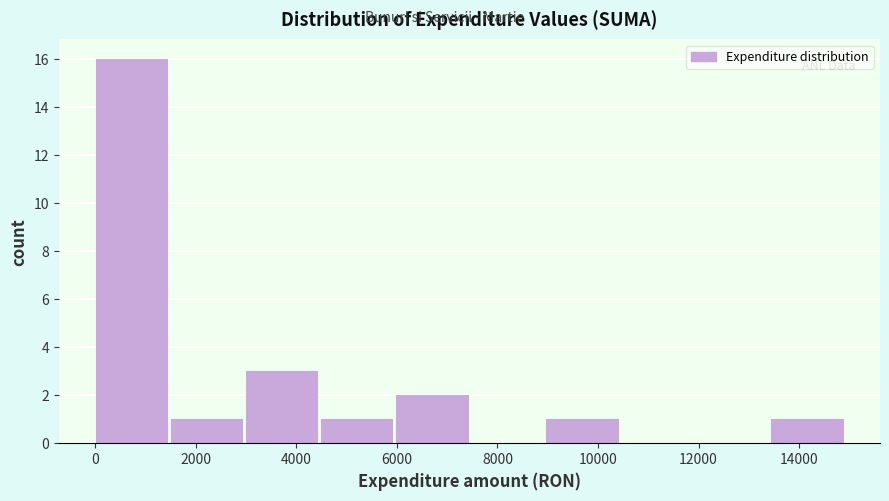

Reading left to right, transcribe this chart: for each bar, give the range it covers on the x-axis and its height. Neither the bar edges nor the heights are printed on the chart, so give them approximately, as read against the axes.

0 to 1600: 16
1600 to 3000: 1
3000 to 4400: 3
4400 to 6000: 1
6000 to 7400: 2
7400 to 9000: 0
9000 to 10400: 1
10400 to 12000: 0
12000 to 13400: 0
13400 to 15000: 1